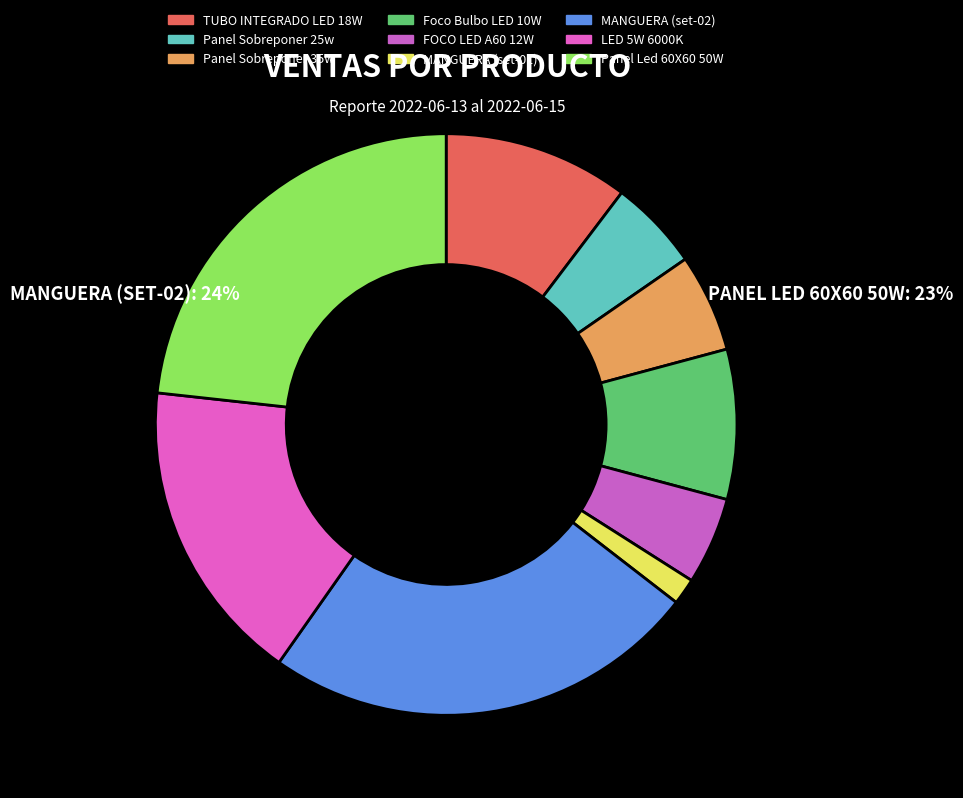

What percentage is the Panel Sobreponer 35w slice, to the nearest percent?

5%